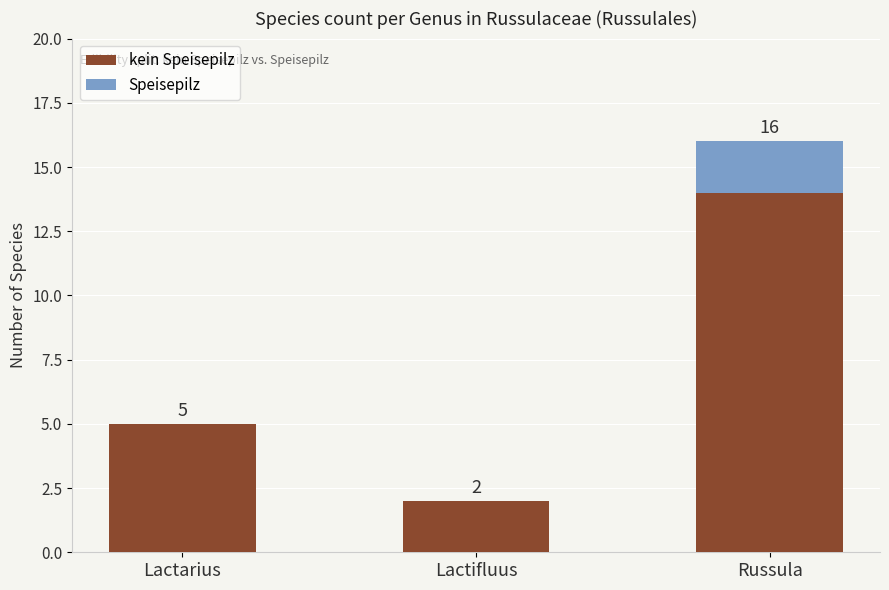

At which category is the sum across all series the highest?

Russula